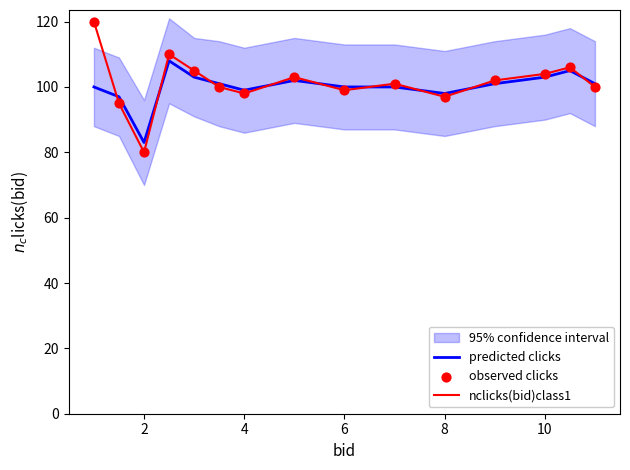

Which series has the largest total across all categories?

nclicks(bid)class1